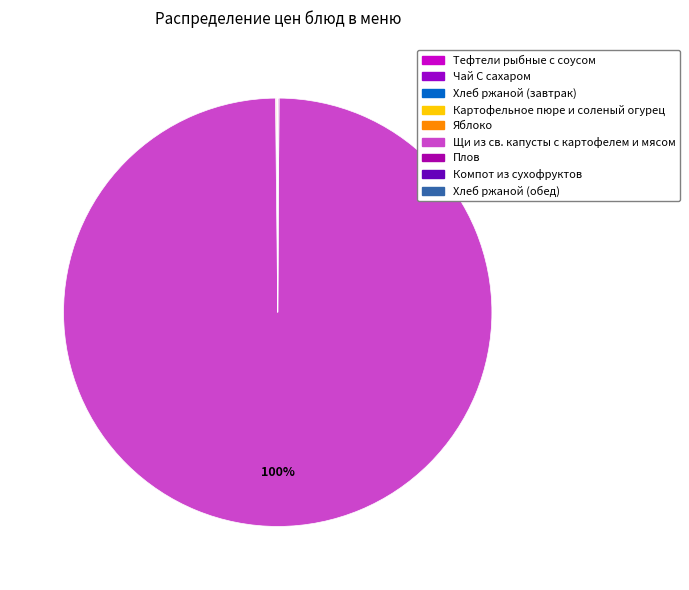

Which slice is the largest?

Щи из св. капусты с картофелем и мясом